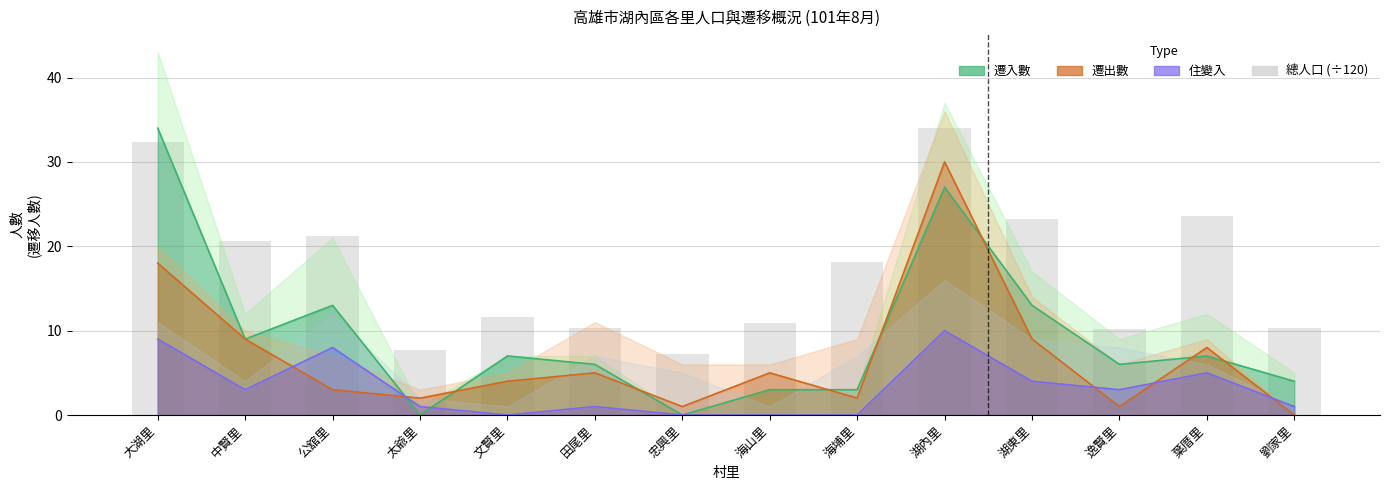

Rank the categories by value from lowest to highest.

忠興里, 太爺里, 逸賢里, 劉家里, 田尾里, 海山里, 文賢里, 海埔里, 中賢里, 公舘里, 湖東里, 葉厝里, 大湖里, 湖內里